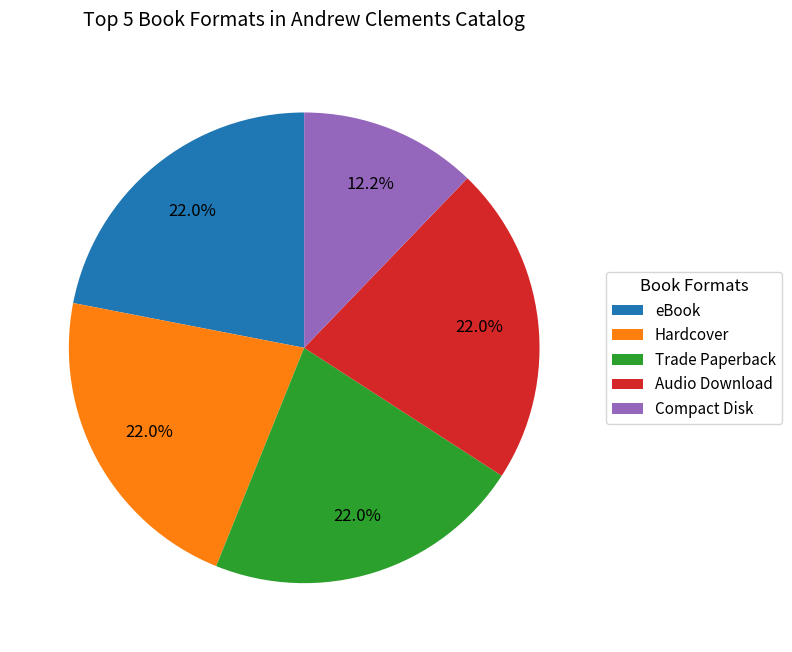

True or false: Compact Disk accounts for 12% of the total.

True